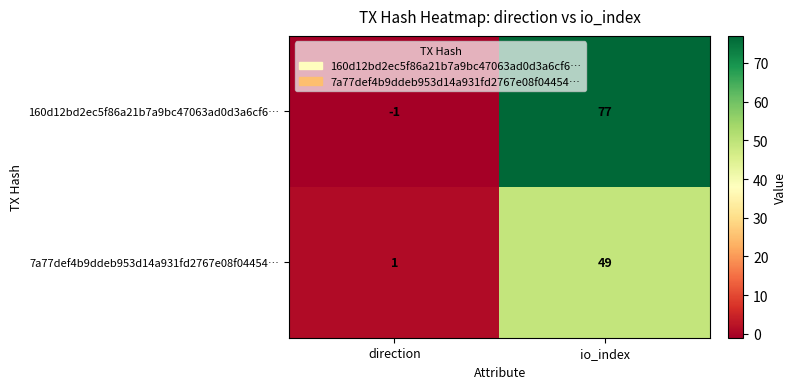

List the series in order of their overall mean, lowest first.

7a77def4b9ddeb953d14a931fd2767e08f04454…, 160d12bd2ec5f86a21b7a9bc47063ad0d3a6cf6…